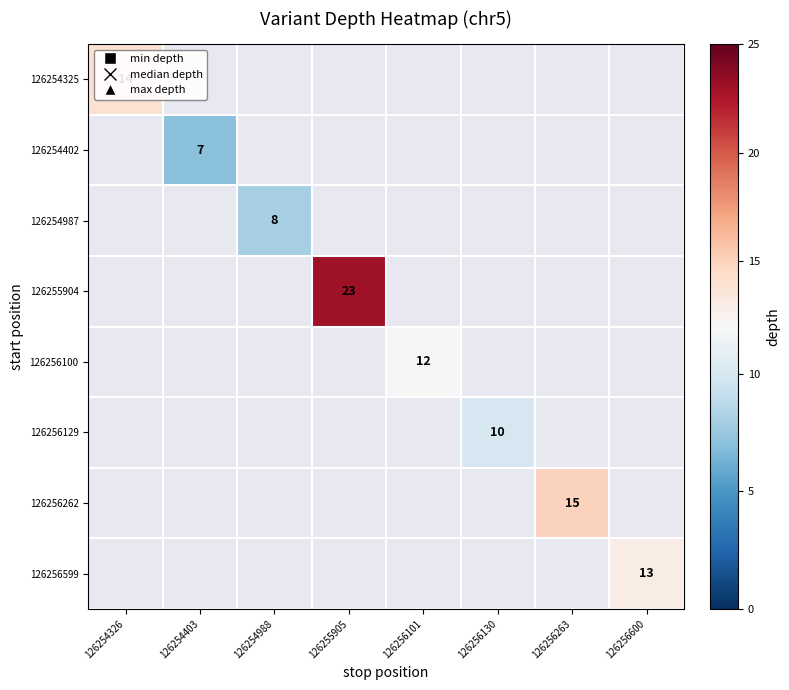

What is the minimum value shown in the chart?

7.0